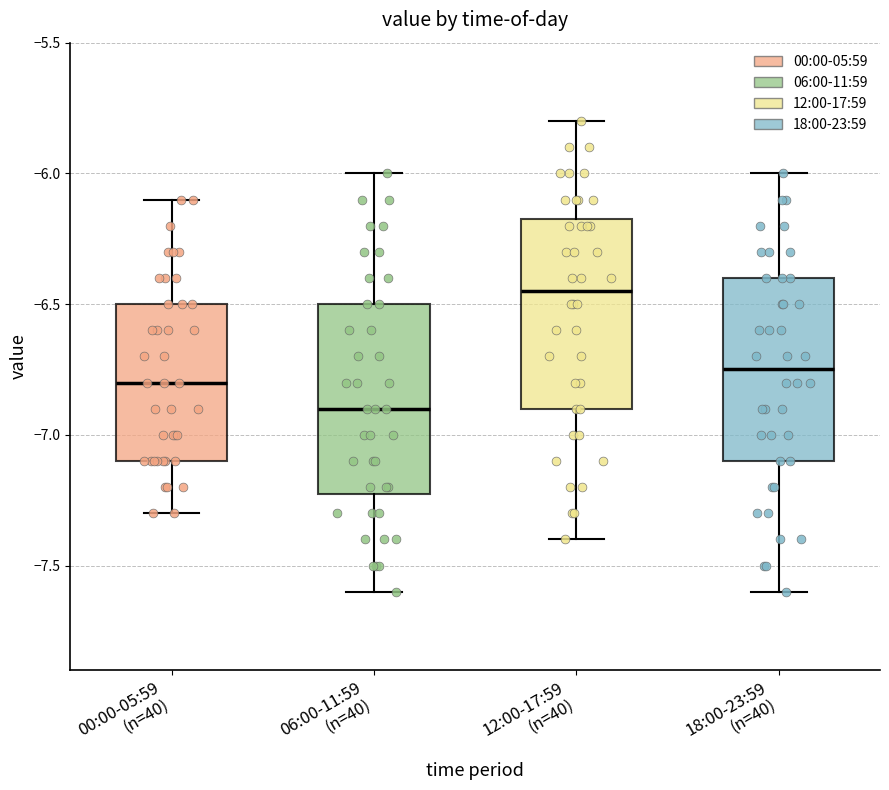

Which box has the lowest median line?

06:00-11:59 (n=40)